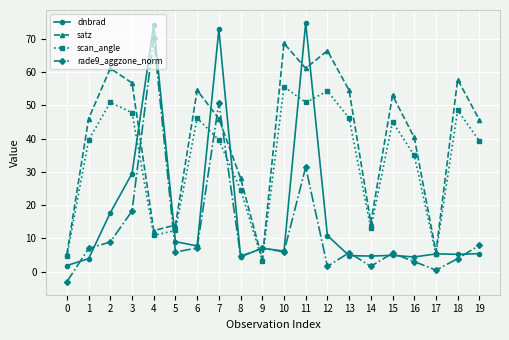

At which label does rade9_aggzone_norm first exceed 5?

1